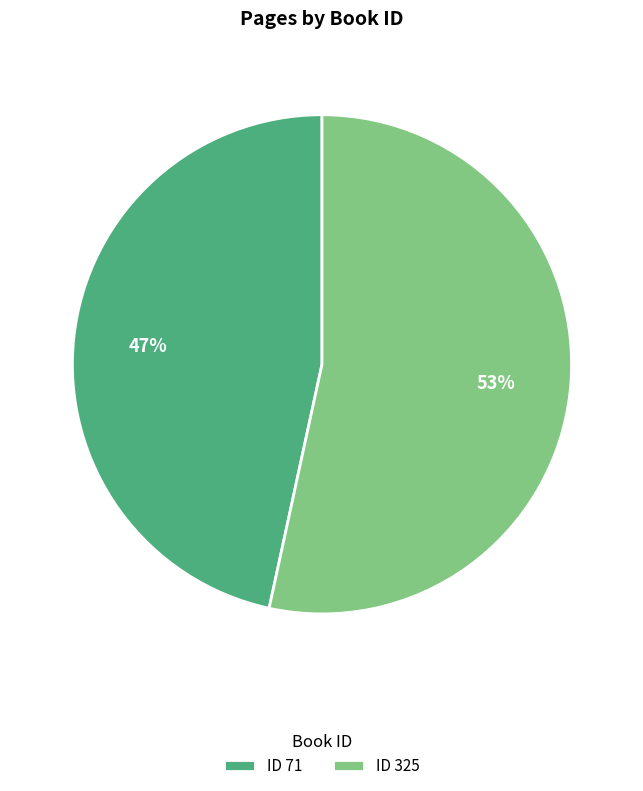

Which category accounts for the majority?

ID 325